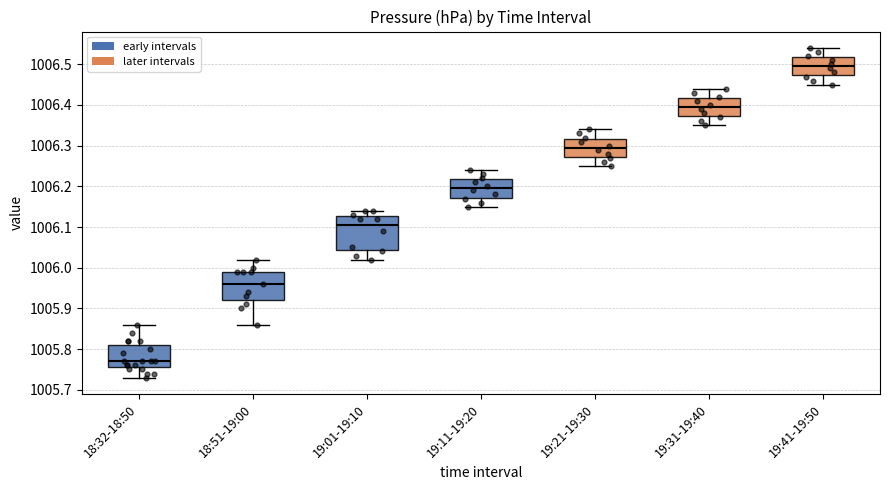

Which box is the tallest, from its lower edge to its upper edge?

19:01-19:10